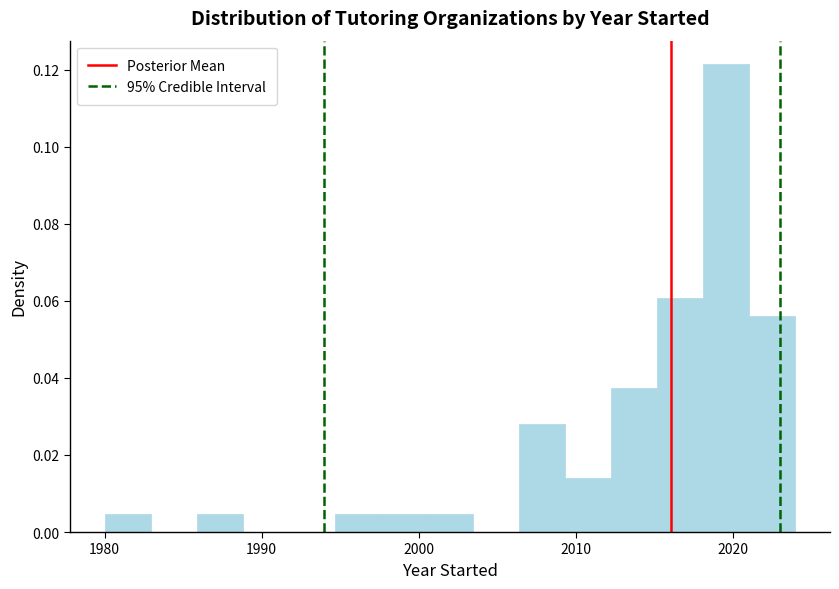

Around what value on the x-axis is the tallest bar? Give the approximate position of its centre, as read against the axis.

2020